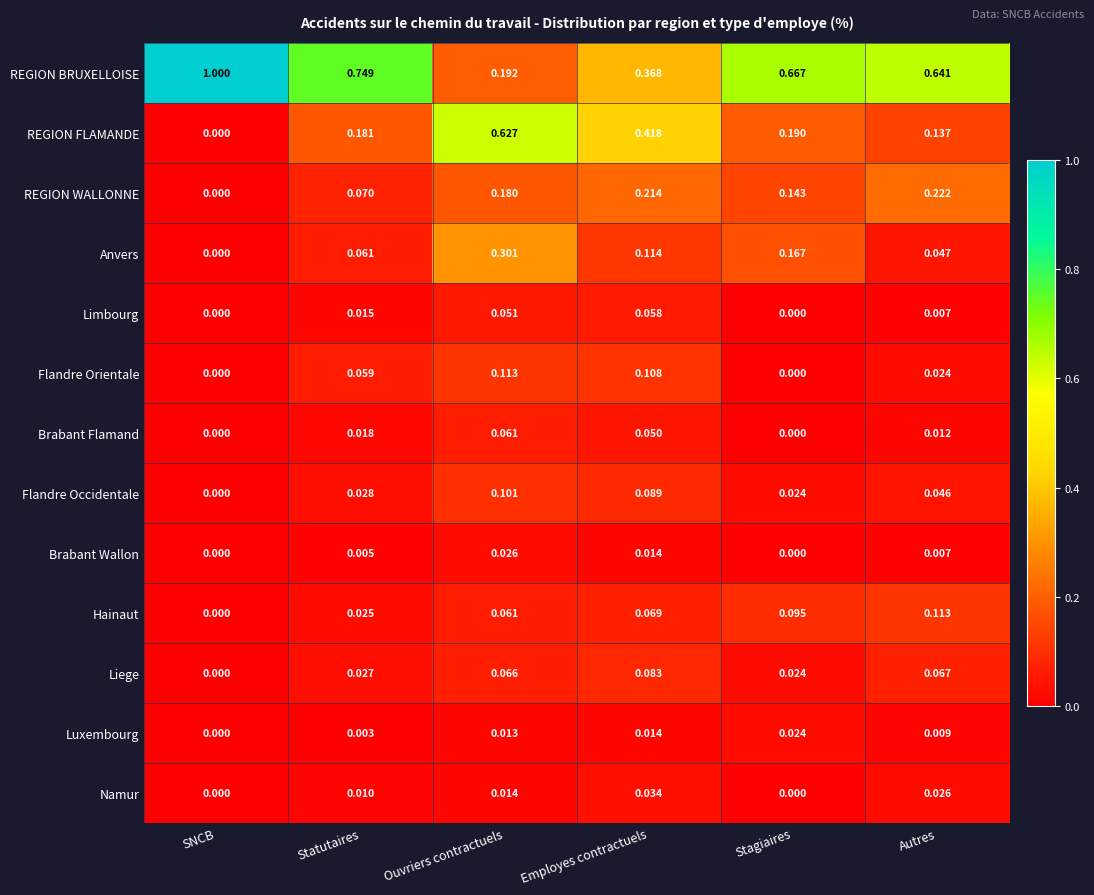

Which label corresponds to the largest value in the chart?

SNCB